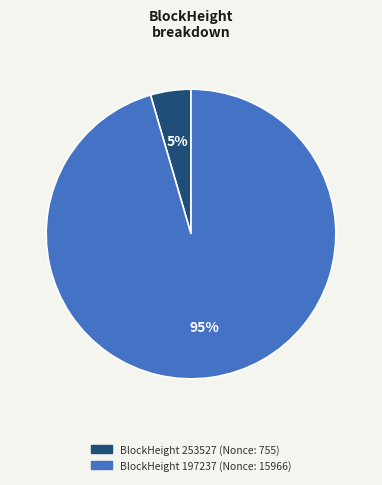

Is there any slice that represents more than half of the pie?

Yes